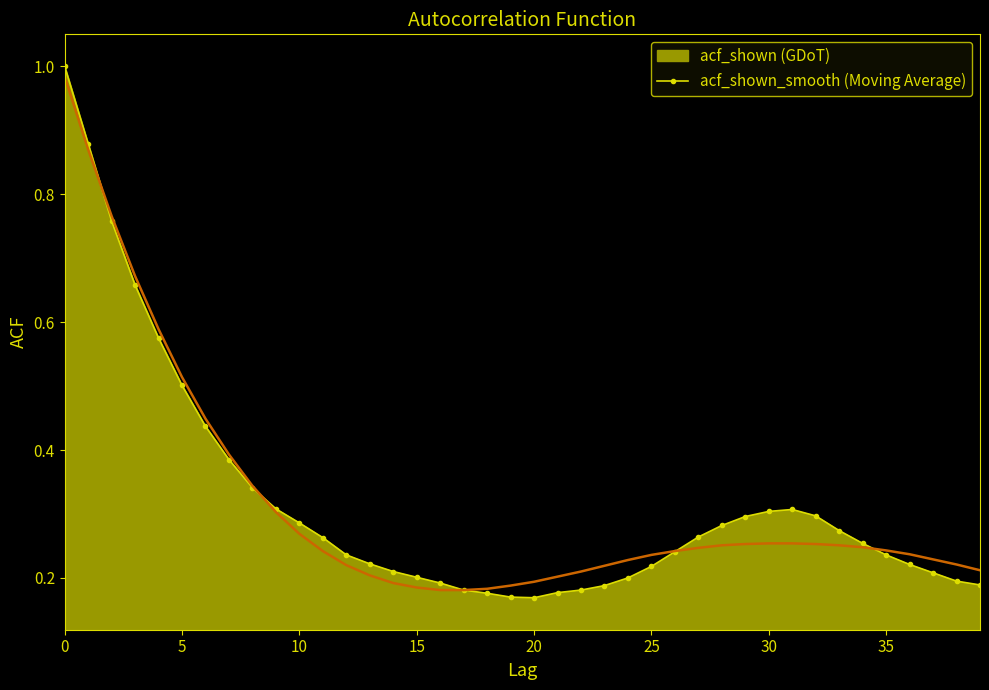

Which label corresponds to the largest value in the chart?

0